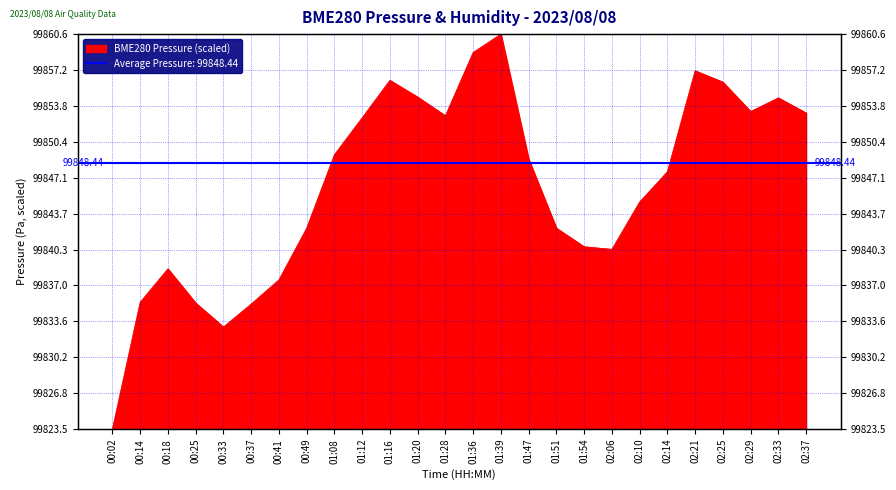

Read the value at 01:12.

126.1